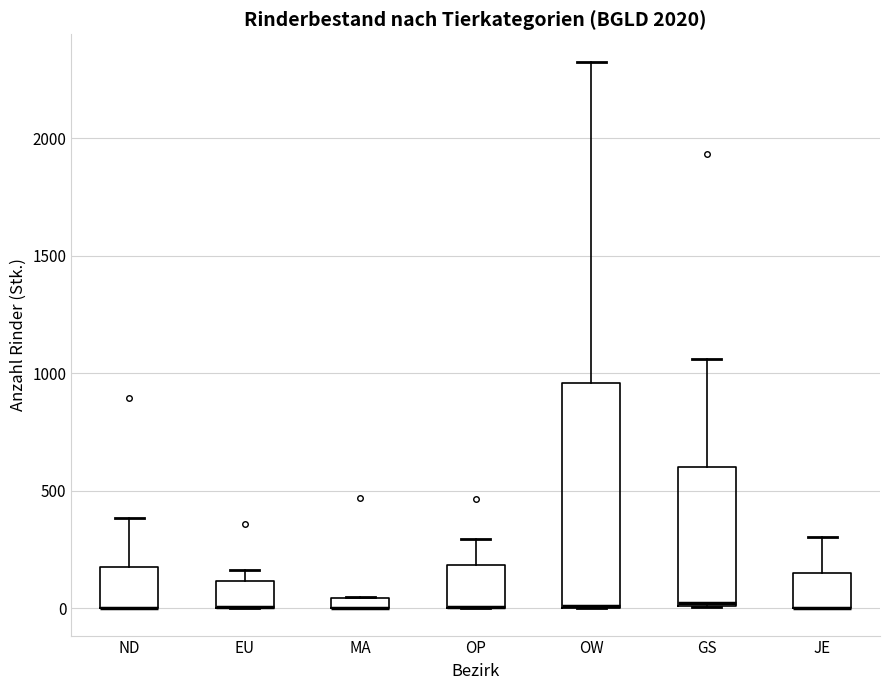

Comparing the boxes themselves (not the whiskers), which one is the tallest?

OW